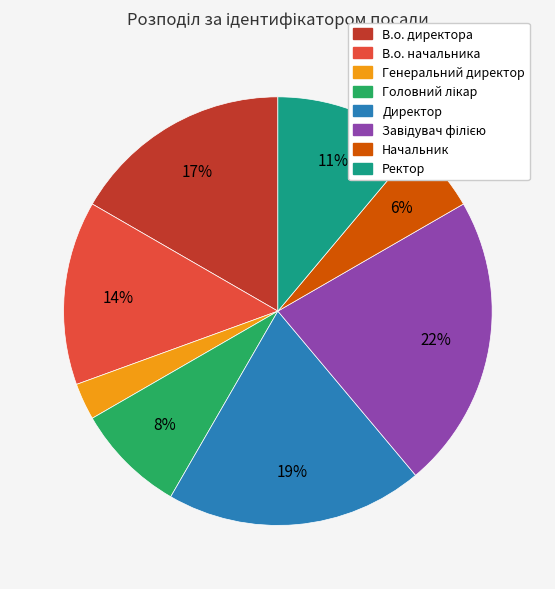

Is it true that В.о. директора is 22% of the pie?

False